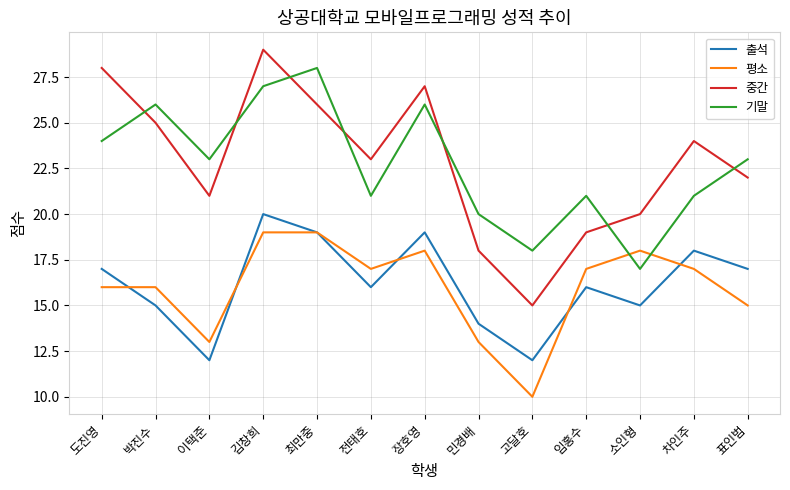

At which category is the sum across all series the highest?

김창희